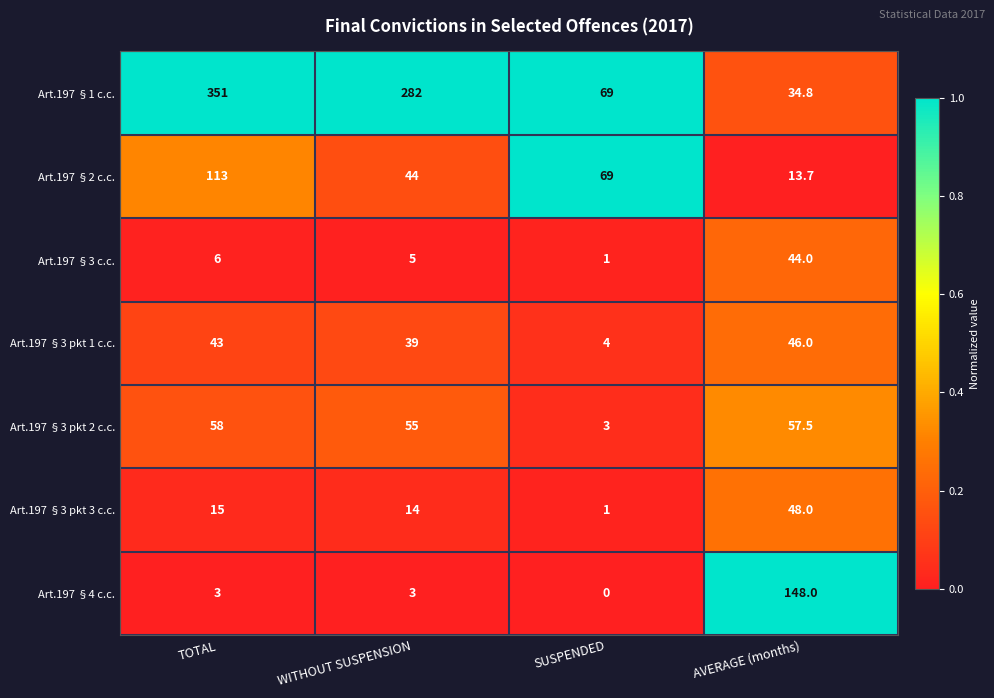

Reading left to right, transcribe all the data shown in this chart.

Art.197 §1 c.c.: 351.0	282.0	69.0	34.8
Art.197 §2 c.c.: 113.0	44.0	69.0	13.7
Art.197 §3 c.c.: 6.0	5.0	1.0	44.0
Art.197 §3 pkt 1 c.c.: 43.0	39.0	4.0	46.0
Art.197 §3 pkt 2 c.c.: 58.0	55.0	3.0	57.5
Art.197 §3 pkt 3 c.c.: 15.0	14.0	1.0	48.0
Art.197 §4 c.c.: 3.0	3.0	0.0	148.0